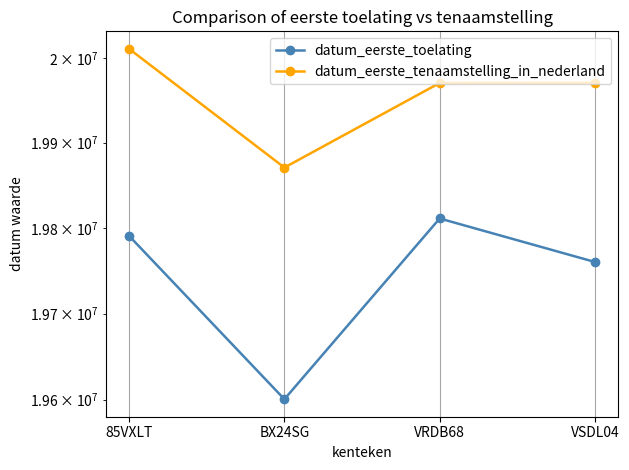

What is the maximum value for datum_eerste_tenaamstelling_in_nederland?

20010711